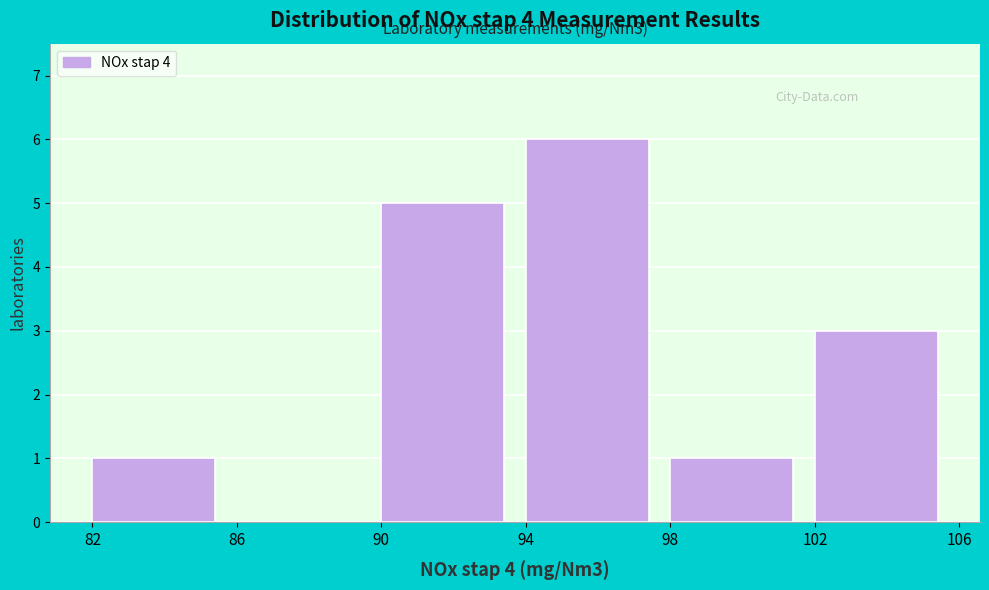

Which range on the x-axis has the tallest bar?

94 to 98